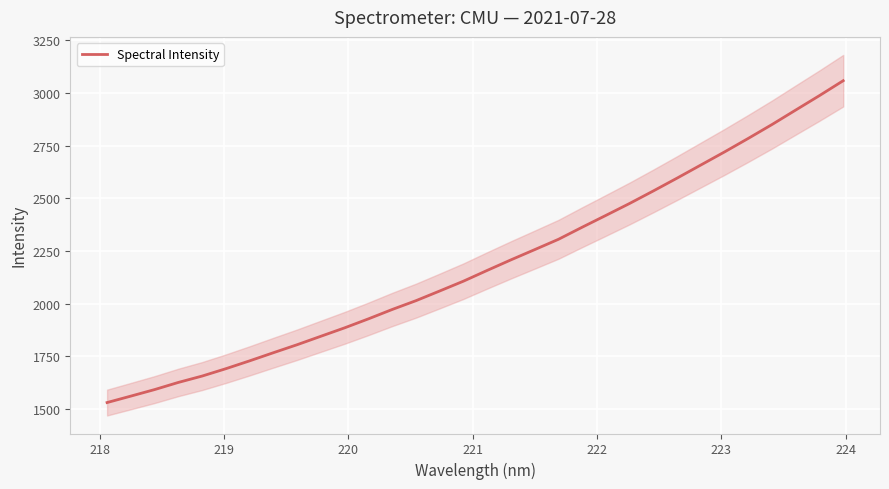

What is the sum of all values?

70074.4